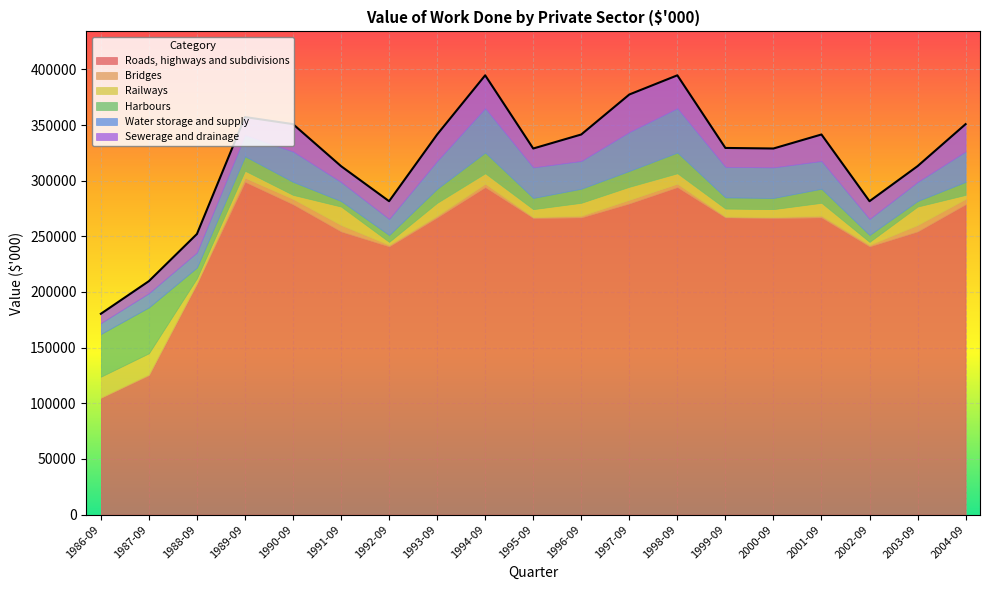

What is the value of the Roads, highways and subdivisions point at the 3rd from the left?

207377